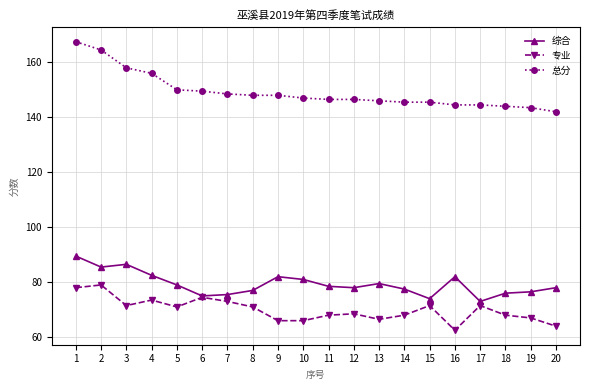

What is the value of the 专业 point at the 2nd from the left?

79.0